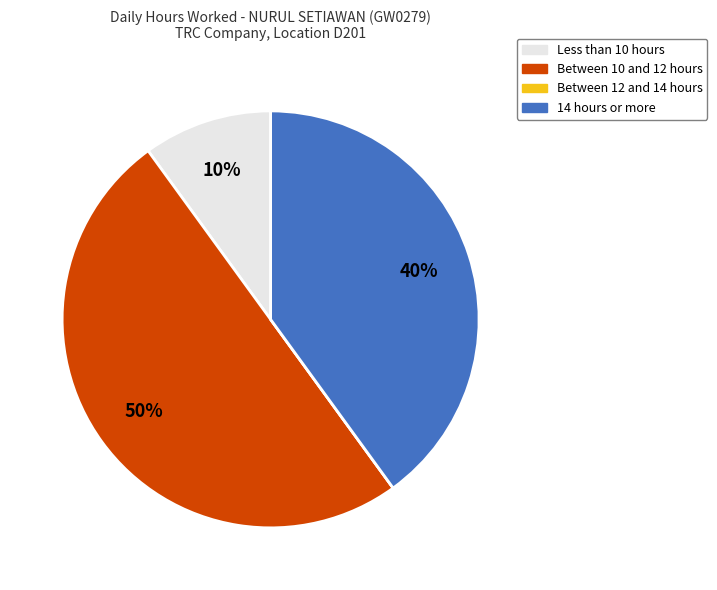

To the nearest percent, what is the difference between the largest and smallest slice percentages?

50%